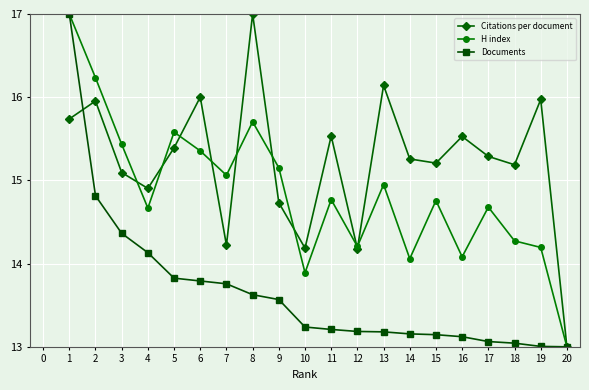

Which series changed the most between 10 and 15?

Citations per document